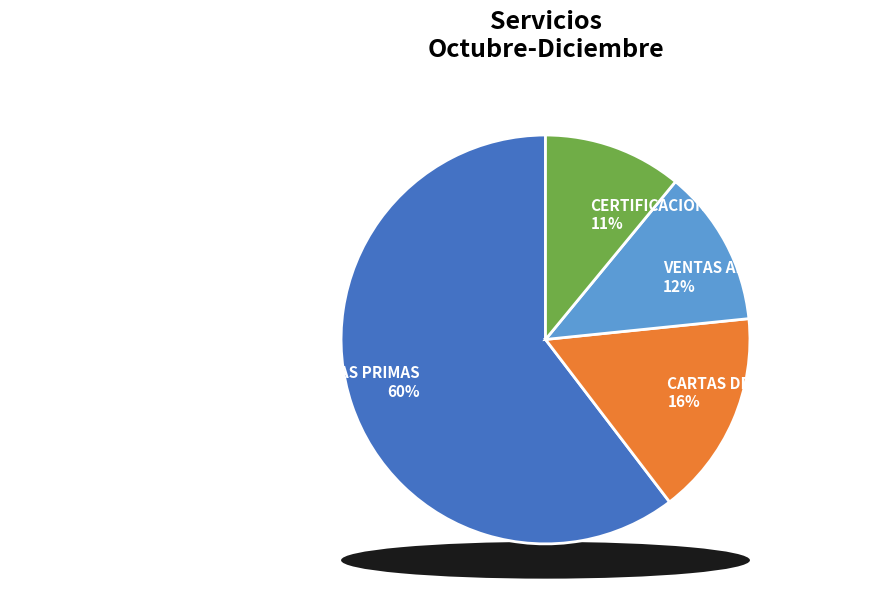

True or false: CERTIFICACIONES accounts for 11% of the total.

True